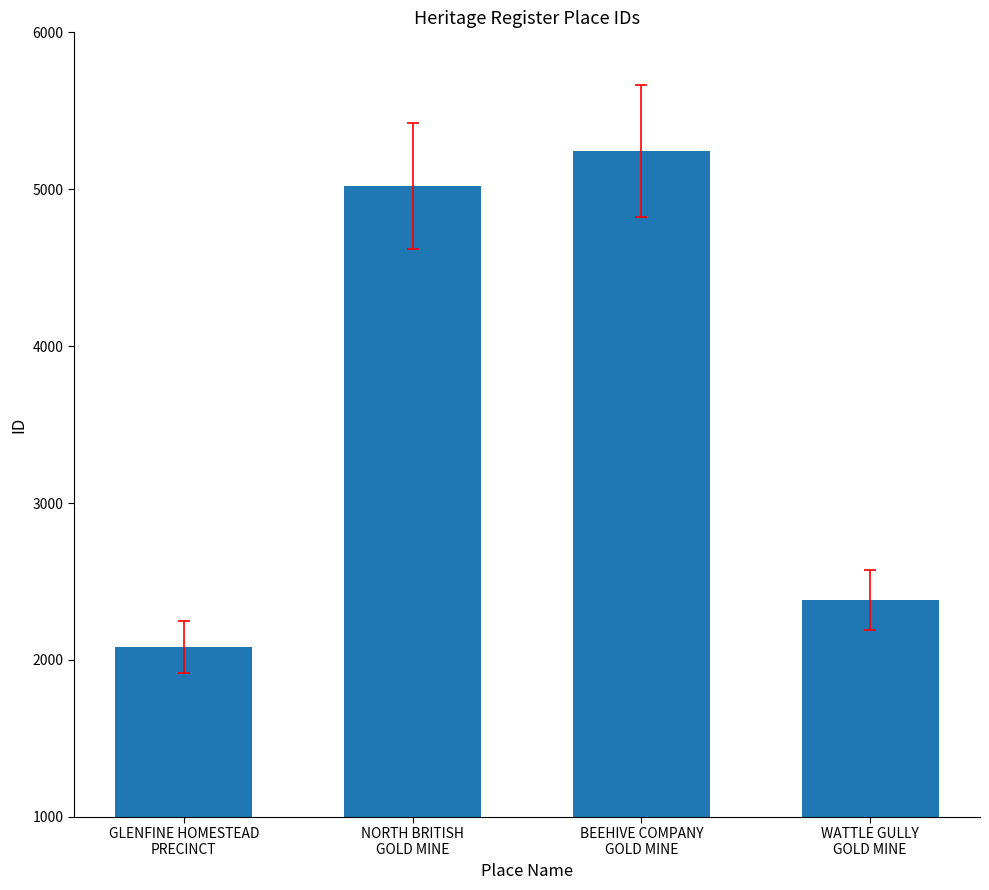

True or false: the data shows 5244 at BEEHIVE COMPANY
GOLD MINE.

True